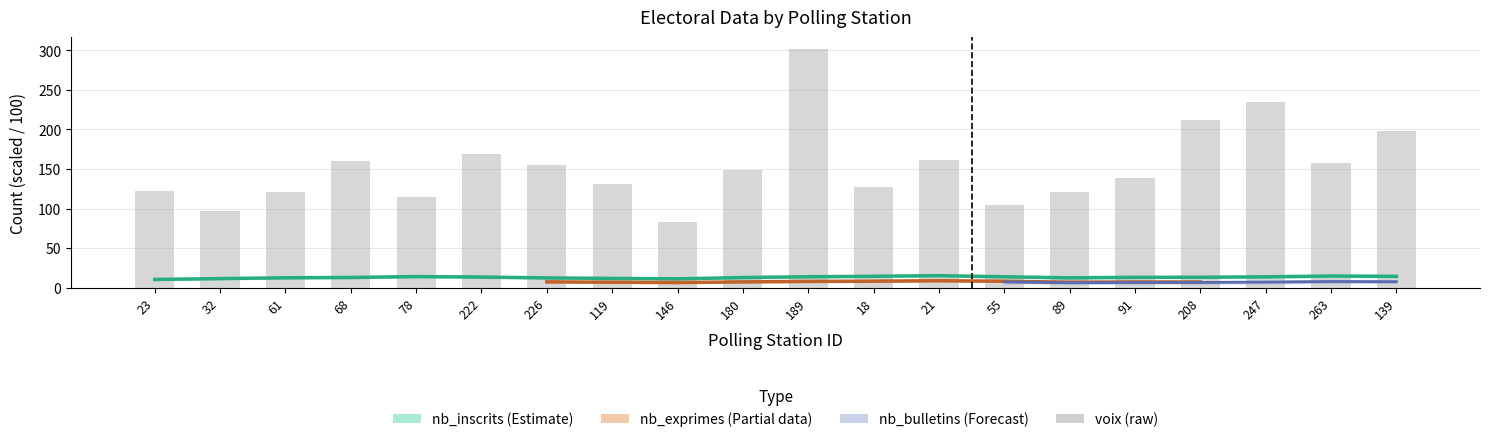

At which category does the chart reach its minimum across all series?

146